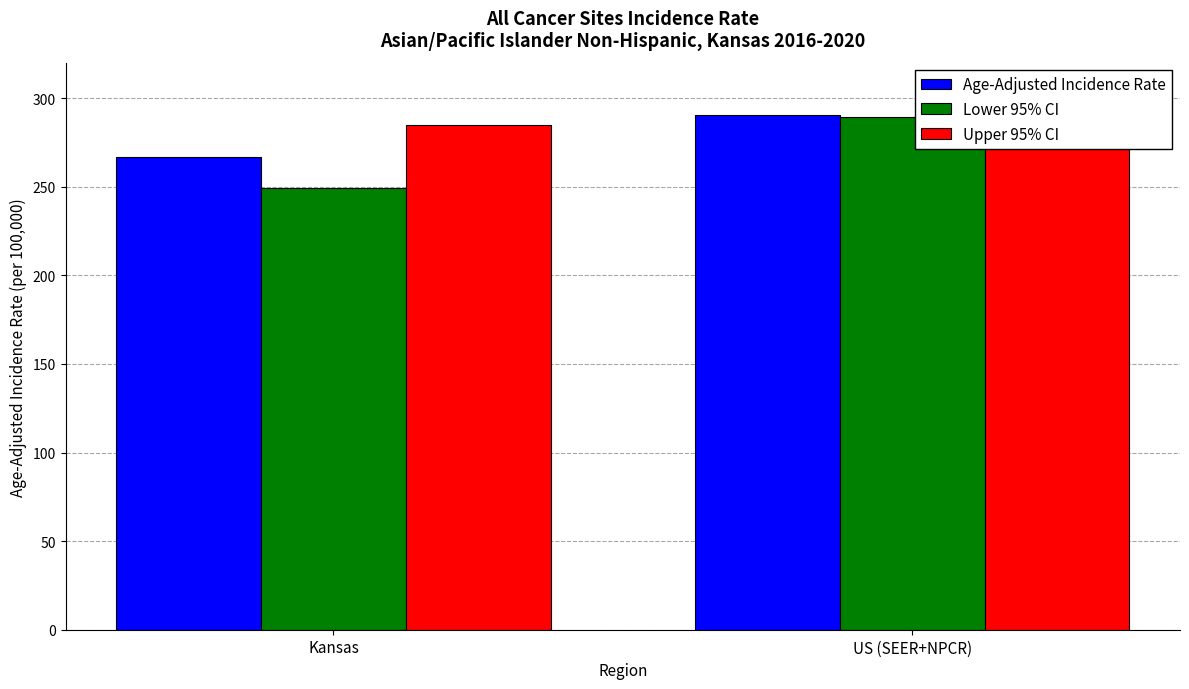

True or false: Upper 95% CI has a value of 493.4 at US (SEER+NPCR).

False